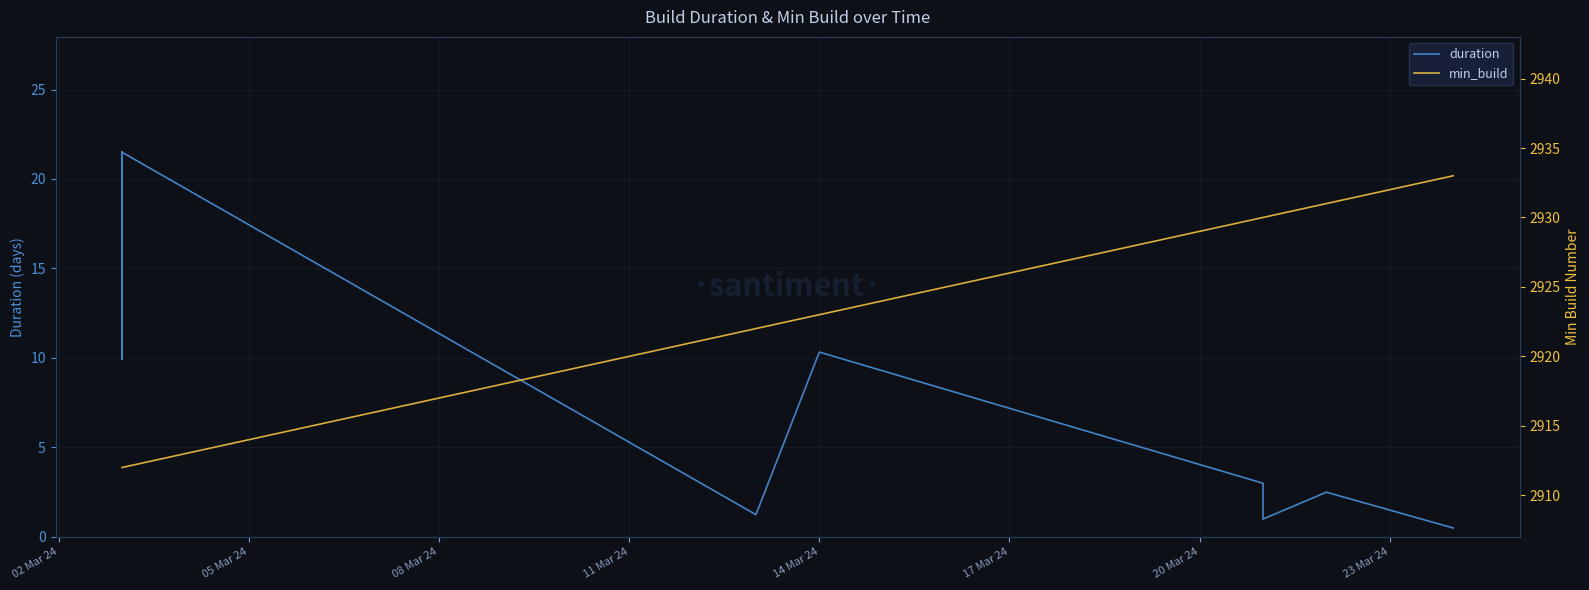

What is the maximum value for duration?

21.5